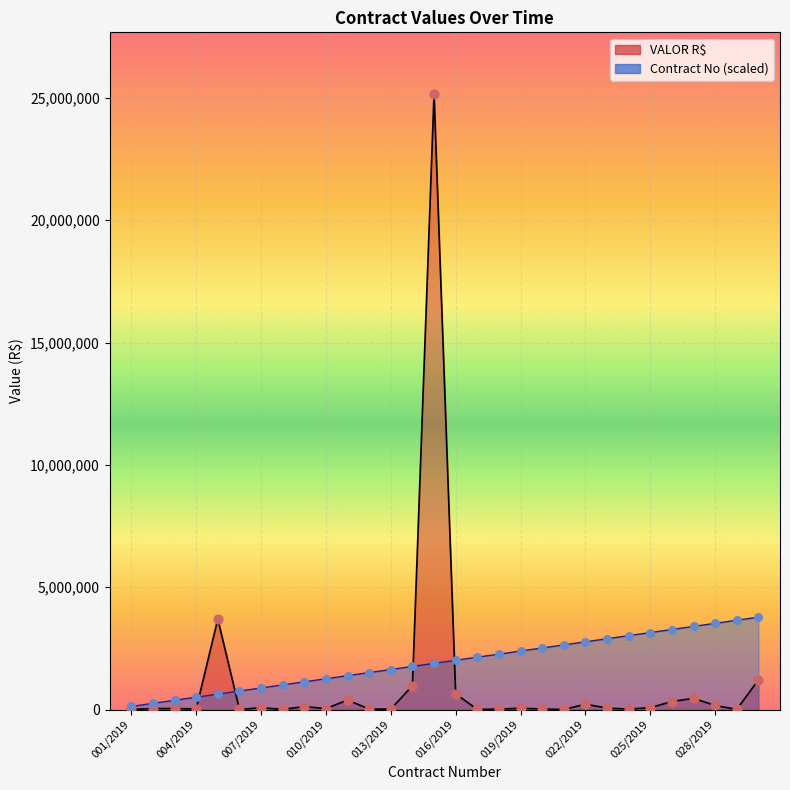

What are all the series names shown in the legend?

VALOR R$, Contract No